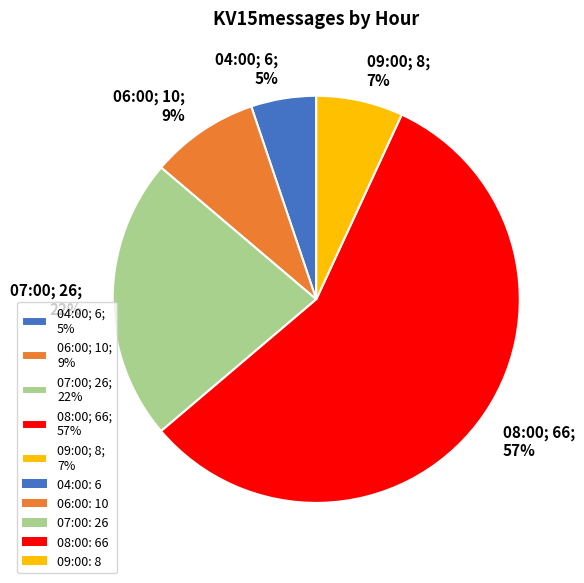

Is it true that 09:00 is 1% of the pie?

False